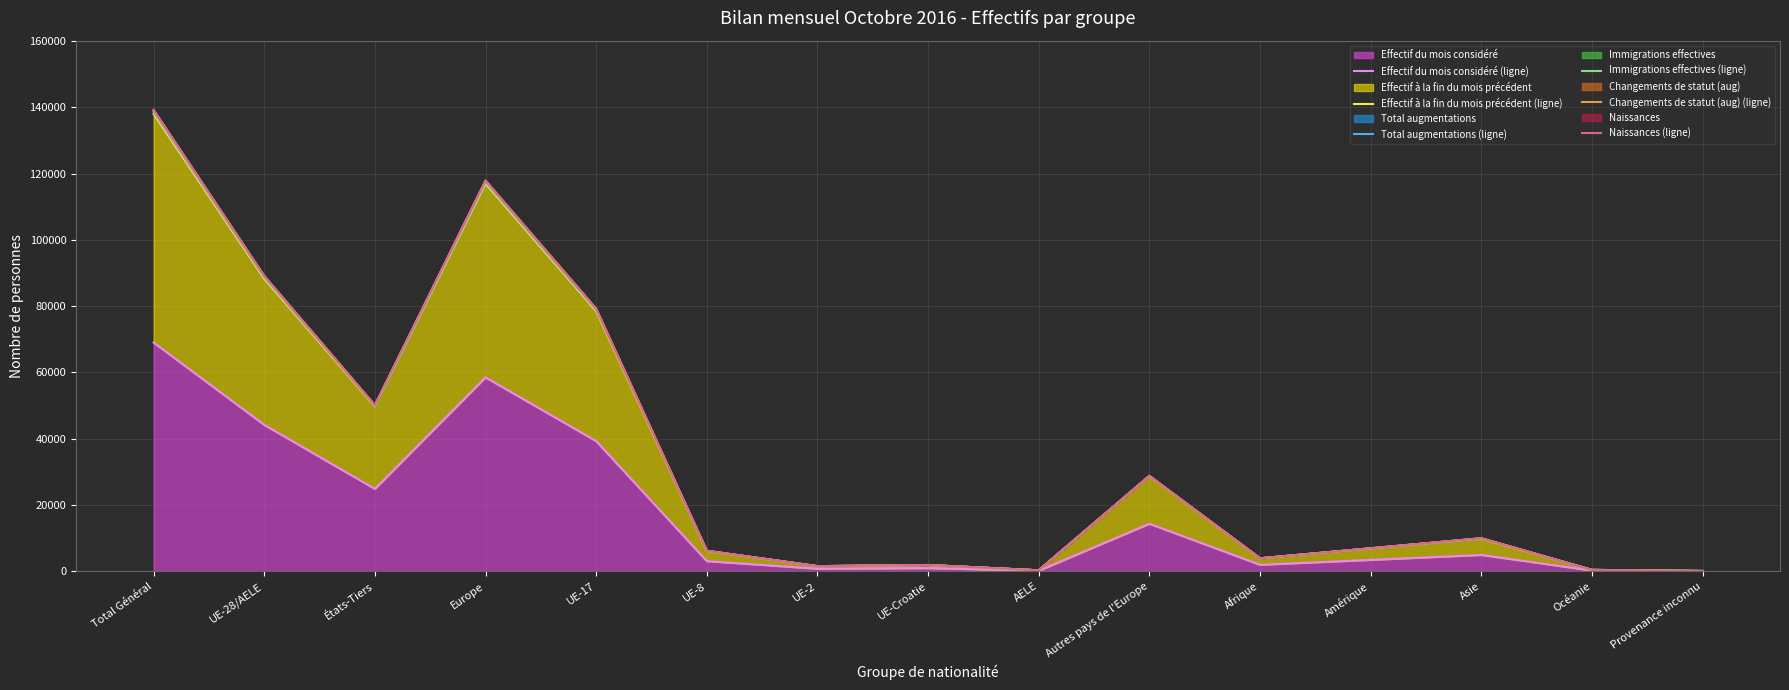

At which category does Changements de statut (aug) (ligne) reach its first local peak?

Europe